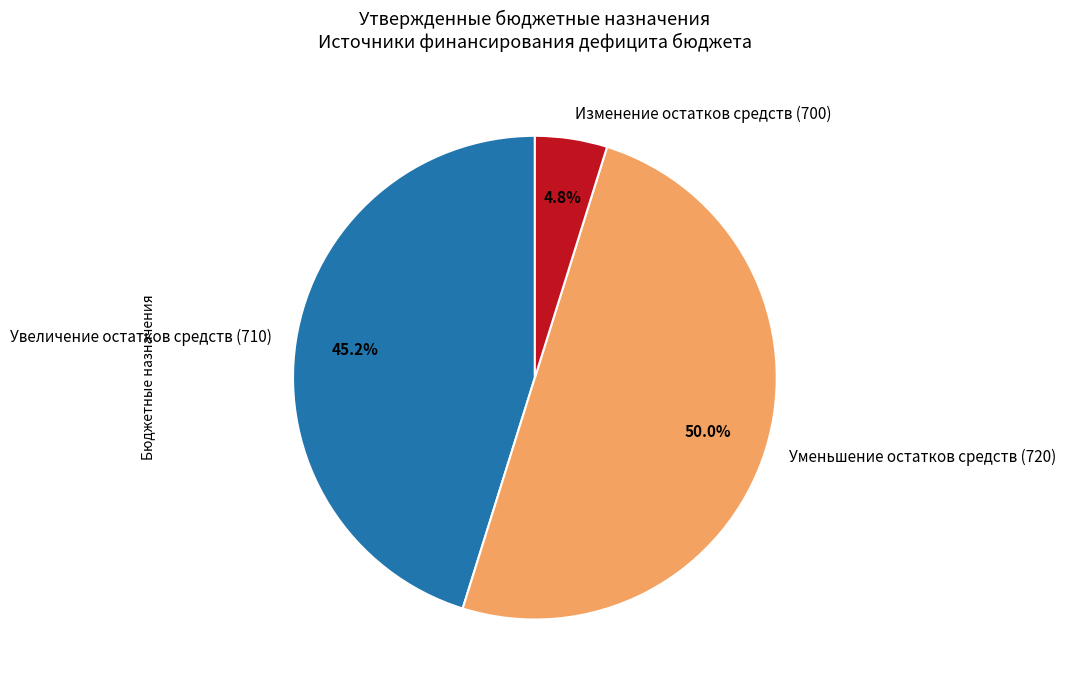

What percentage is NOT represented by Изменение остатков средств (700)?

95.2%